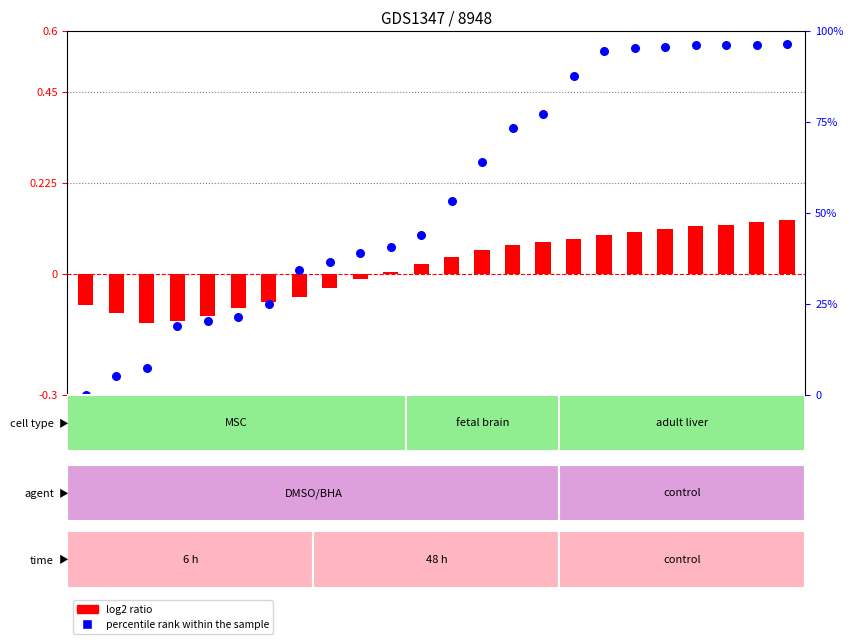

At which category is the sum across all series the highest?

23:00